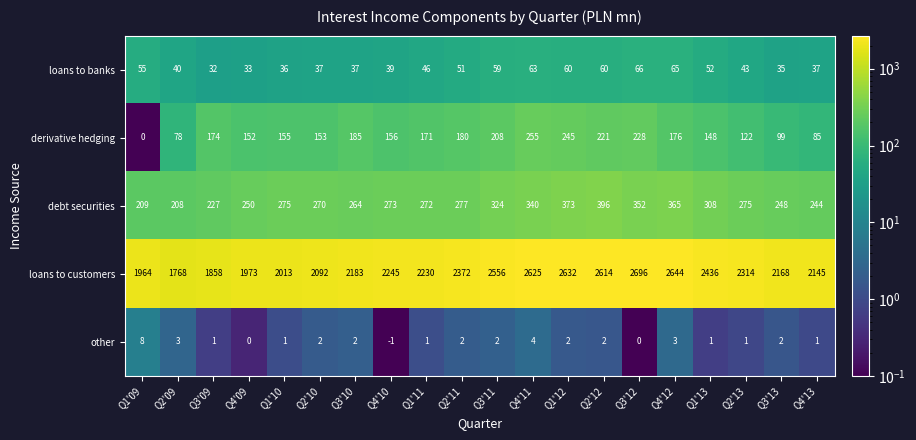

At Q1'10, list the series in order from smallest to largest.

other, loans to banks, derivative hedging, debt securities, loans to customers